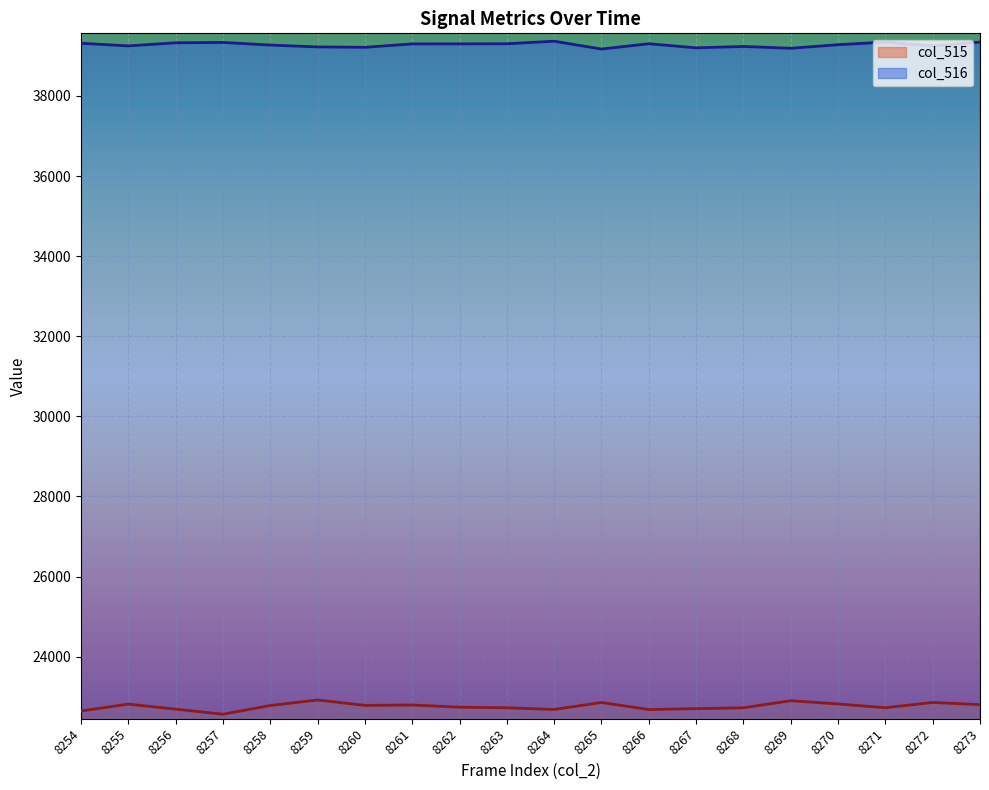

Is it true that col_515 equals 37802 at 8271?

False